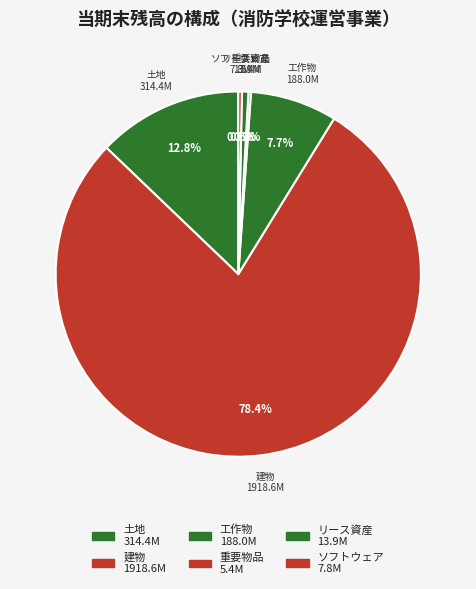

To the nearest percent, what portion does 建物 represent?

78%